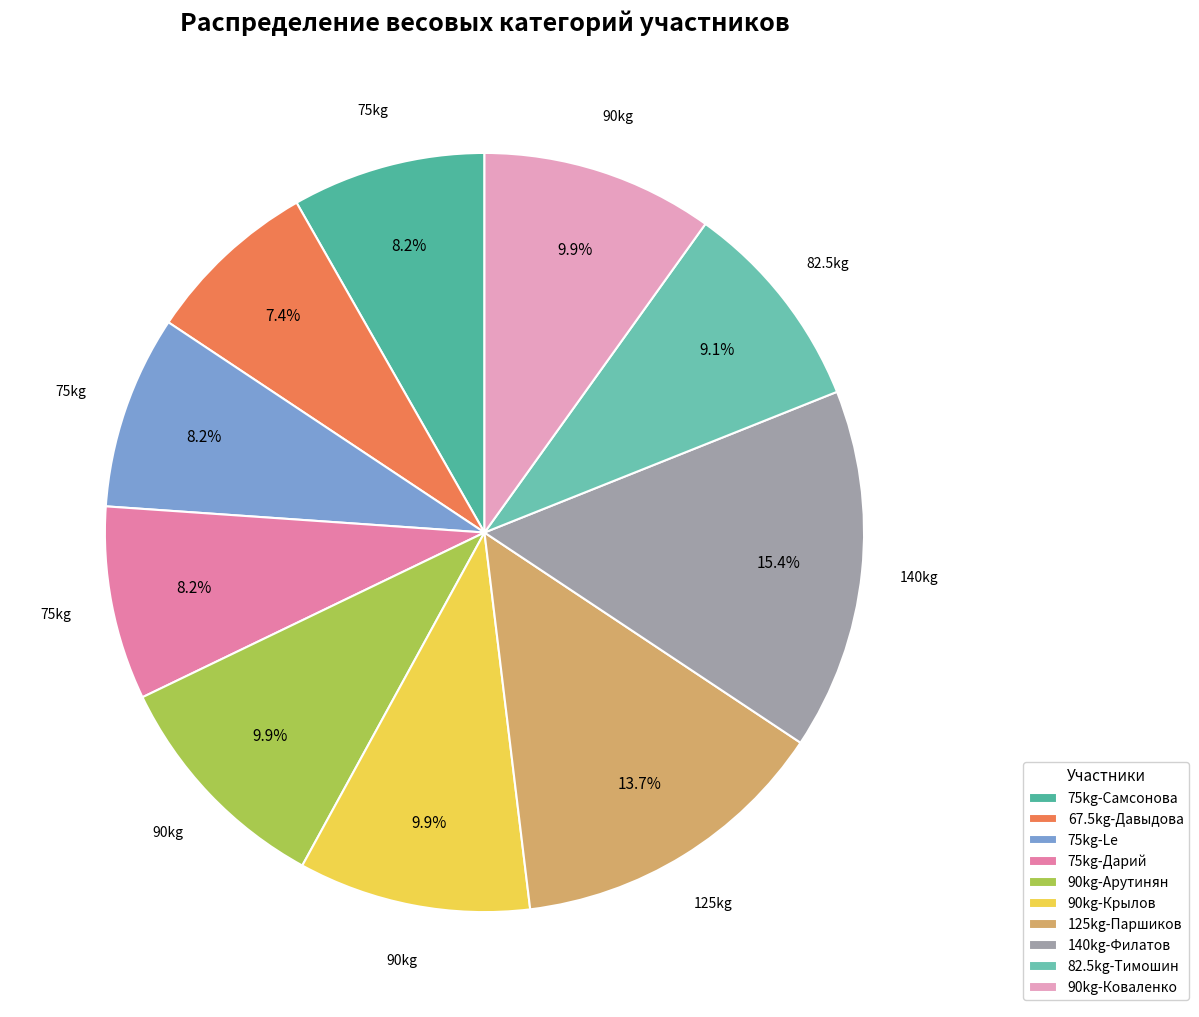

Is there any slice that represents more than half of the pie?

No